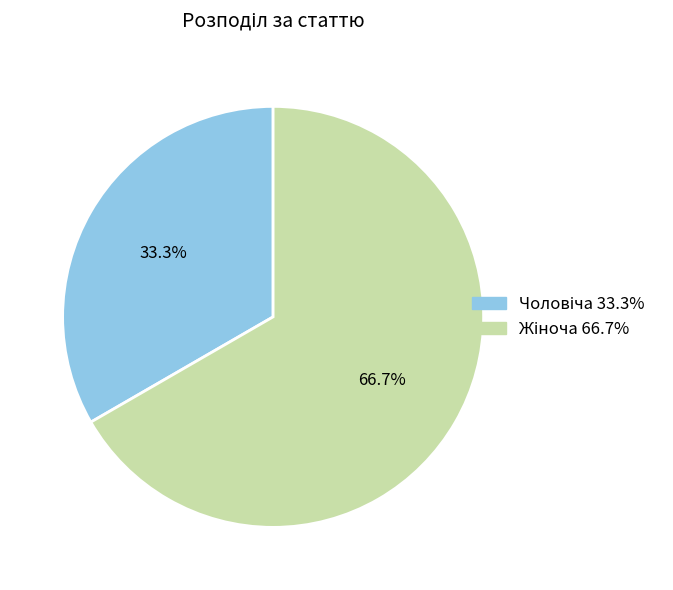

Does any single category account for the majority?

Yes